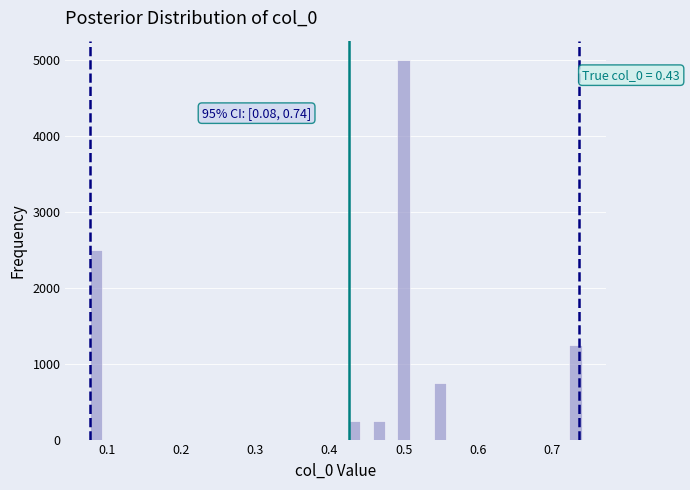

Around what value on the x-axis is the tallest bar? Give the approximate position of its centre, as read against the axis.

0.50